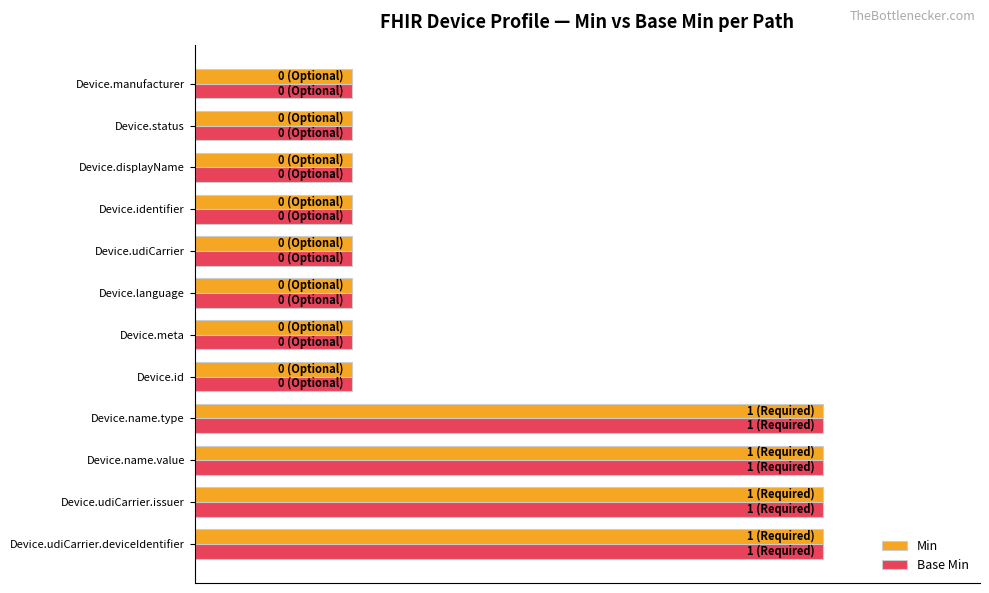

Rank the series by their maximum value, from highest to lowest.

Min, Base Min